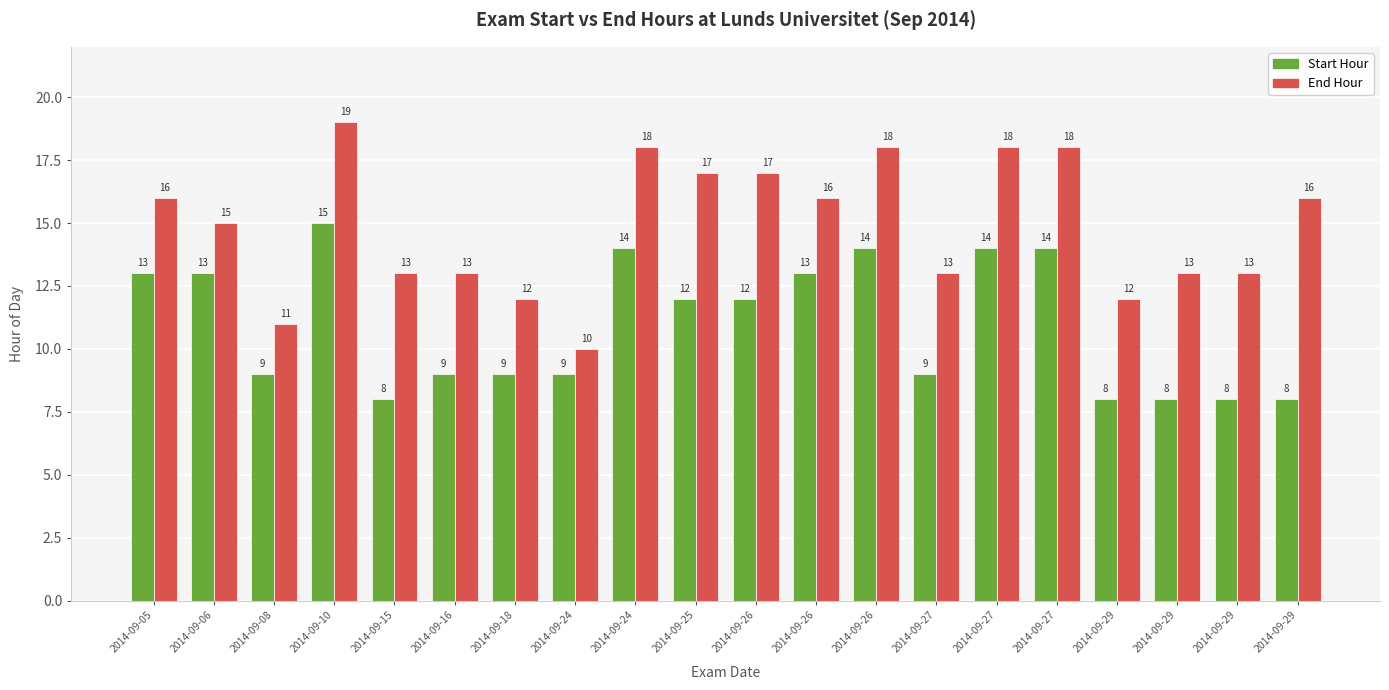

What is the minimum value for End Hour?

10